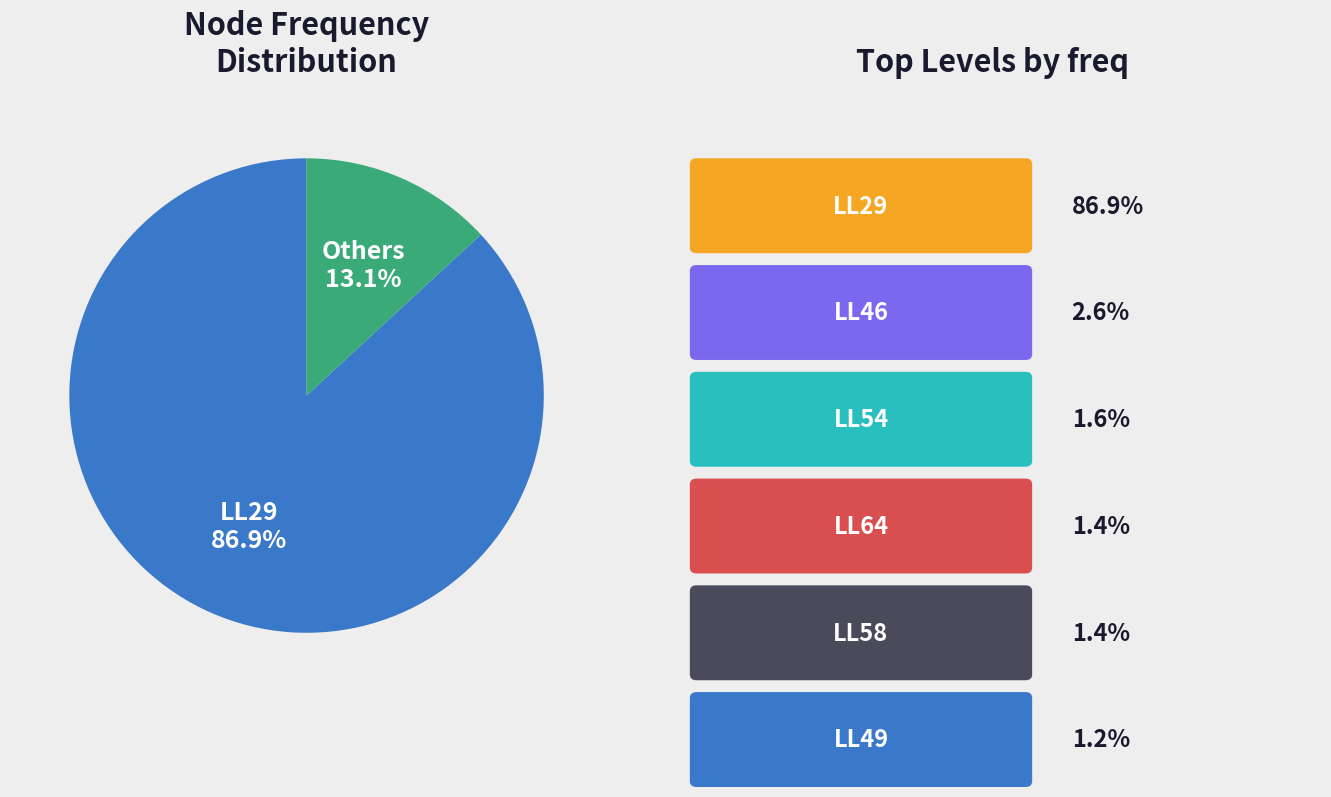

Does any single category account for the majority?

Yes